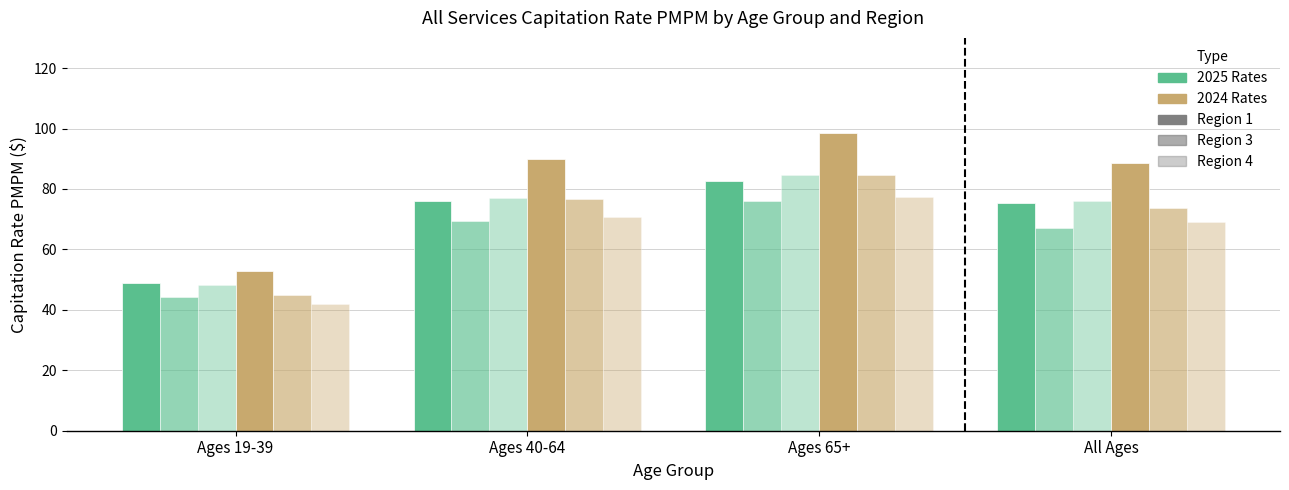

True or false: Region 4 (2024) has a value of 41.9 at All Ages.

False